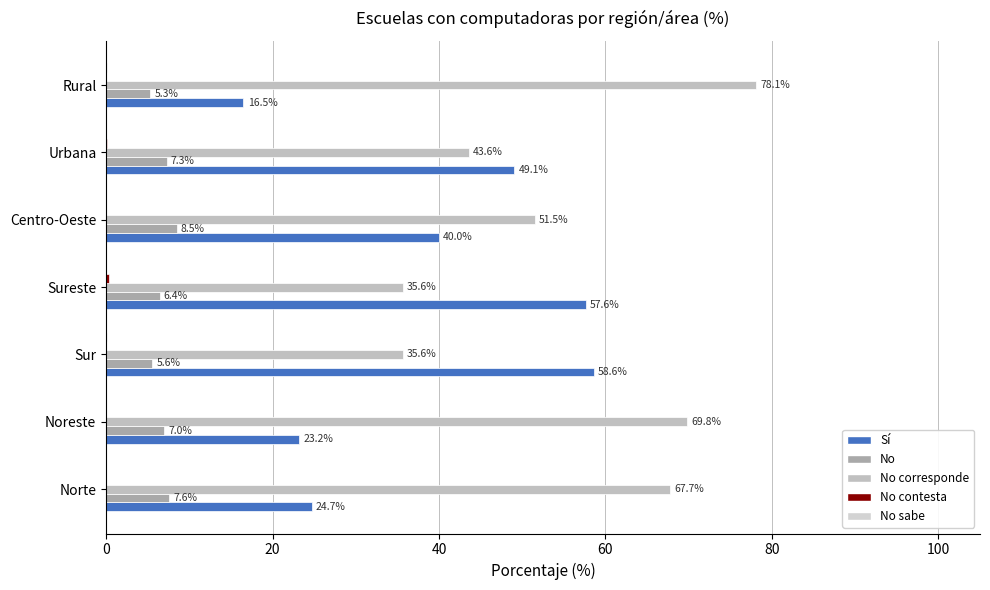

Which series has the widest spread of values?

No corresponde